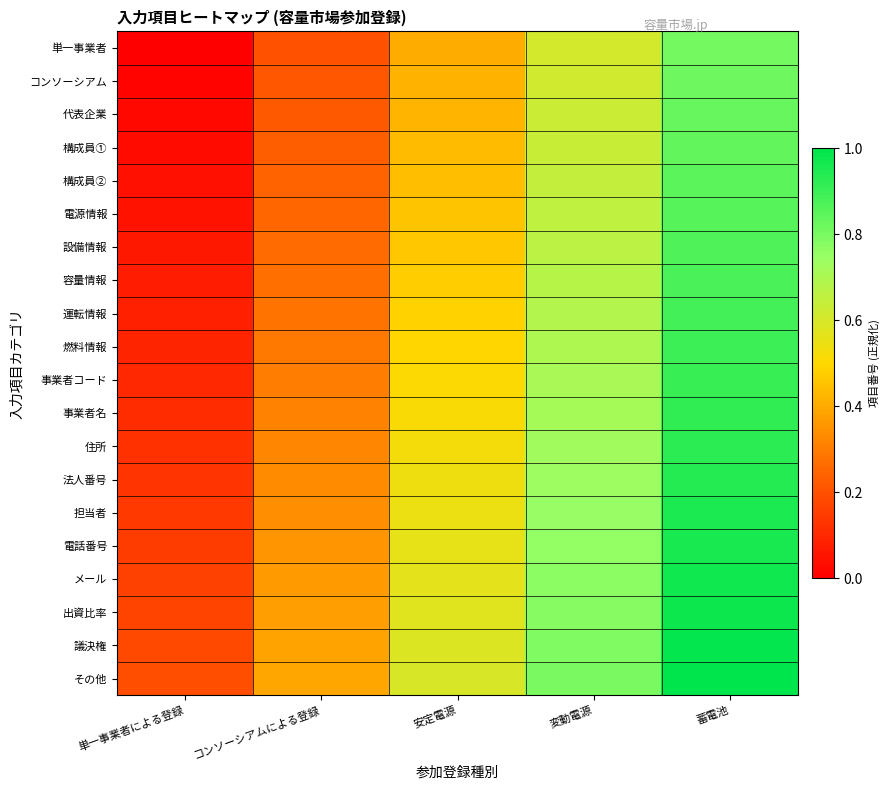

Rank the series at 変動電源 from lowest to highest value.

単一事業者, コンソーシアム, 代表企業, 構成員①, 構成員②, 電源情報, 設備情報, 容量情報, 運転情報, 燃料情報, 事業者コード, 事業者名, 住所, 法人番号, 担当者, 電話番号, メール, 出資比率, 議決権, その他